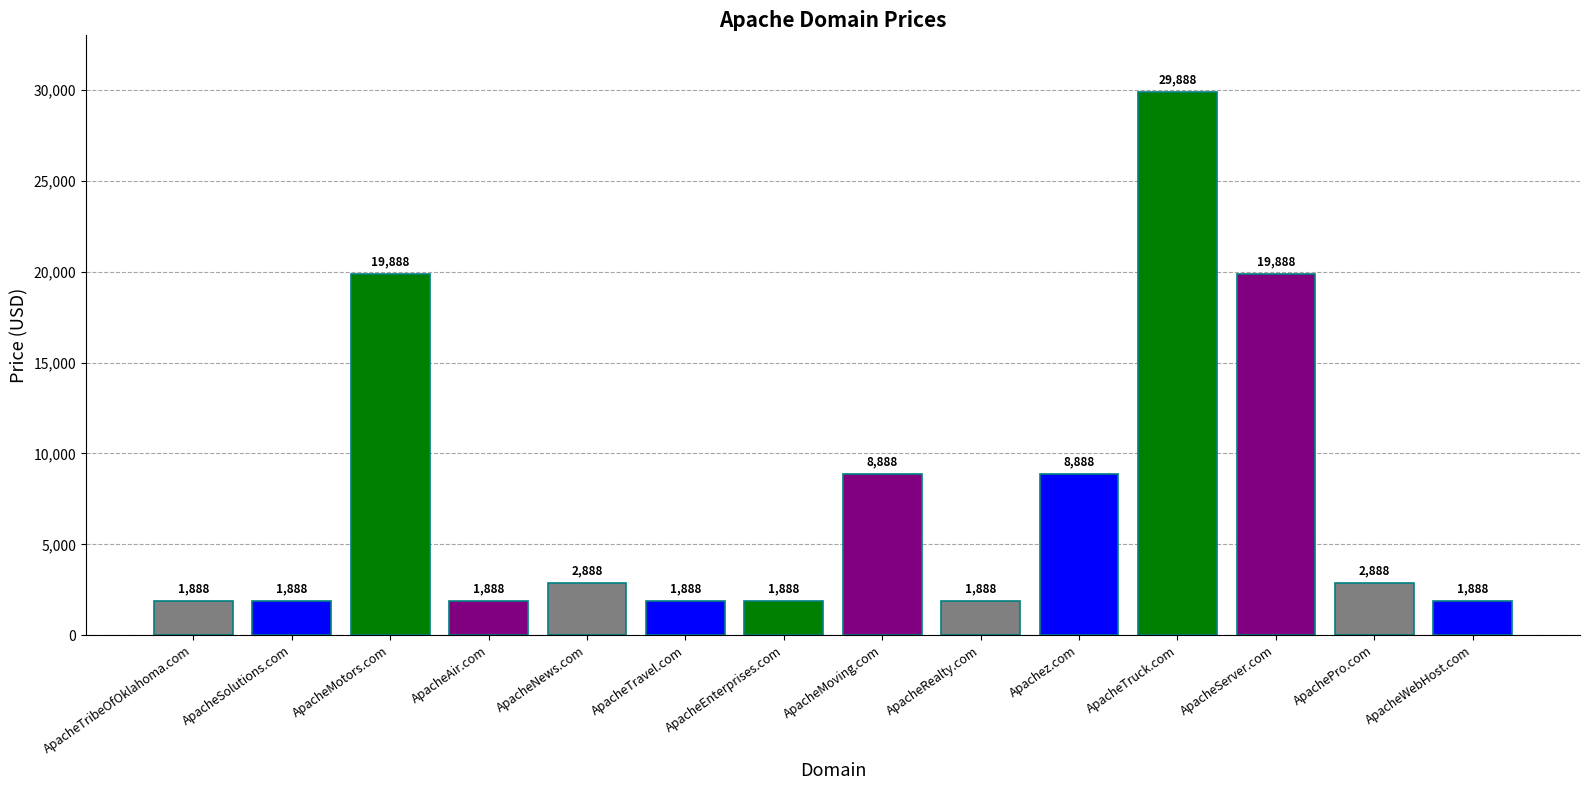

Reading left to right, transcribe all the data shown in this chart.

1888	1888	19888	1888	2888	1888	1888	8888	1888	8888	29888	19888	2888	1888